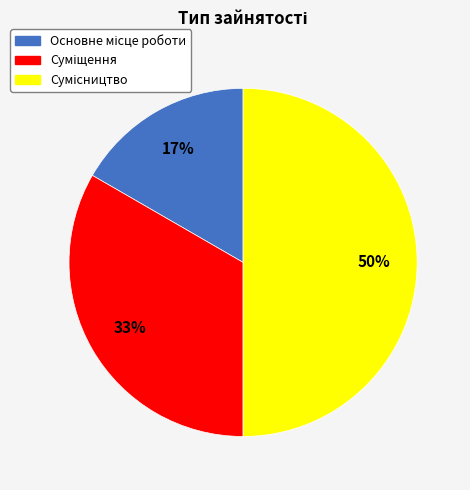

To the nearest percent, what is the difference between the largest and smallest slice percentages?

33%